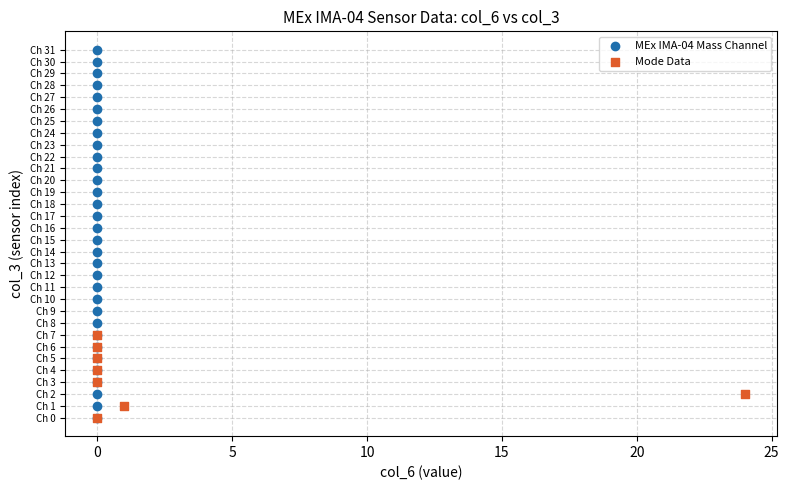

Which series reaches the maximum Y coordinate?

MEx IMA-04 Mass Channel